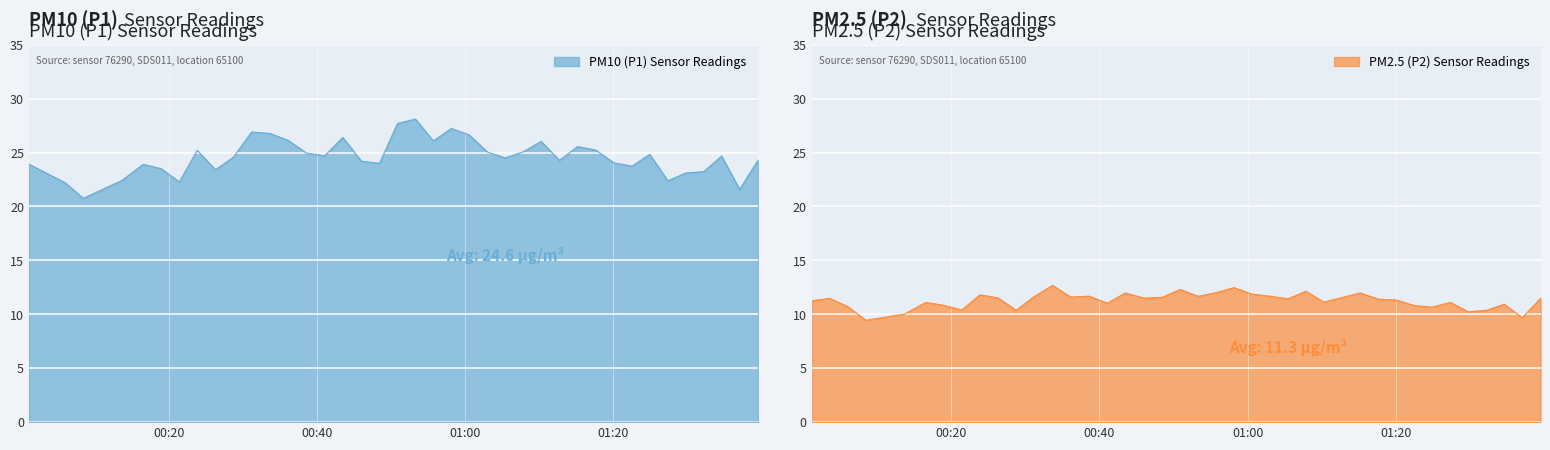

Count the number of categories in the chart.

40